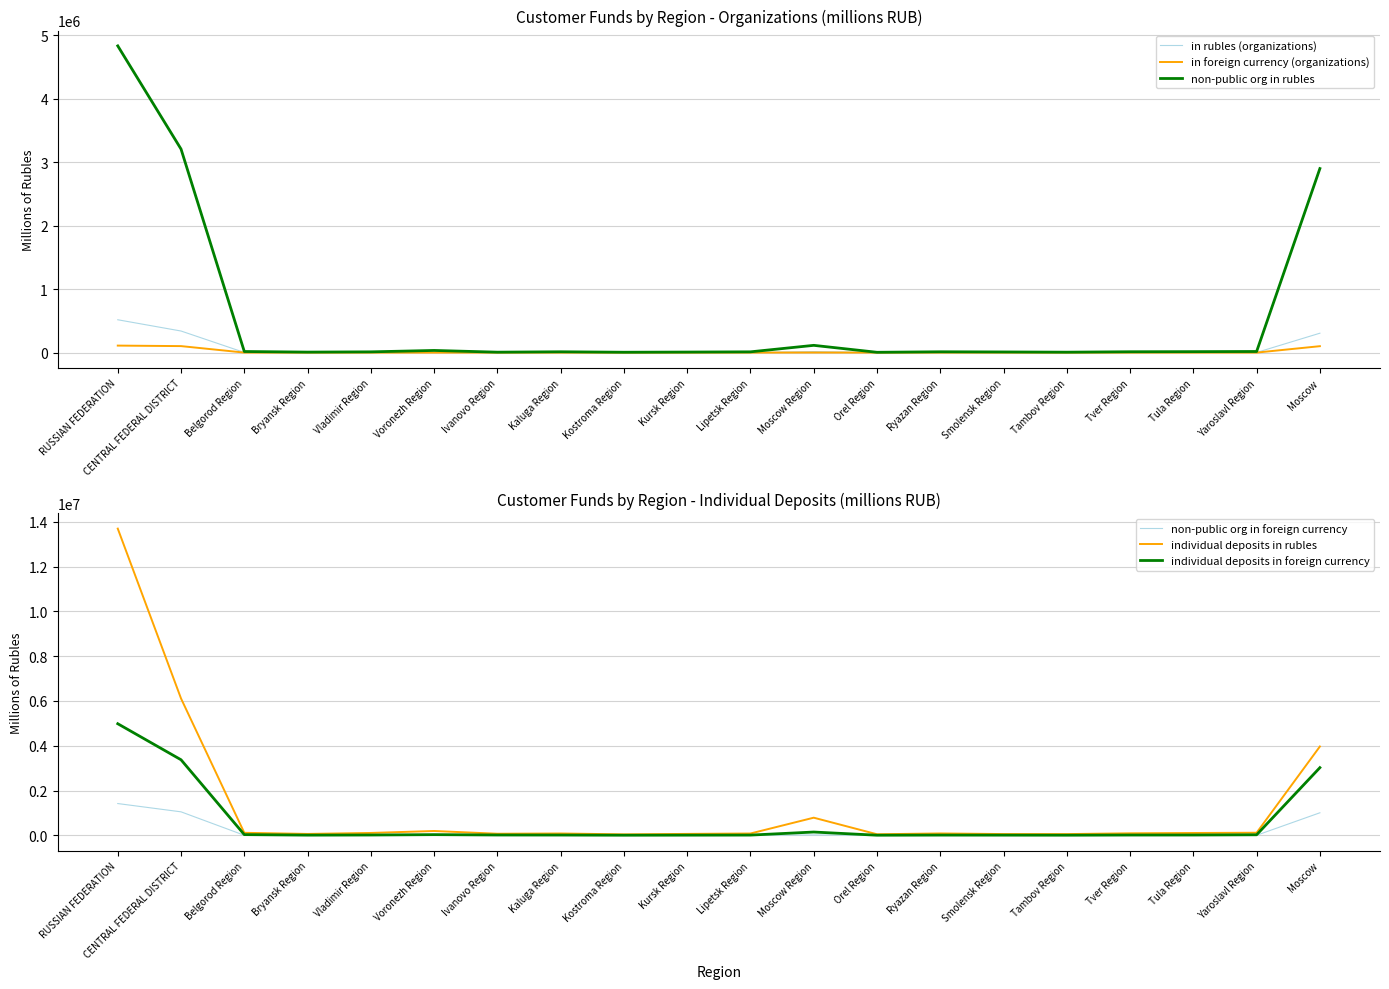

At which label is non-public org in rubles closest to 2417872?

Moscow